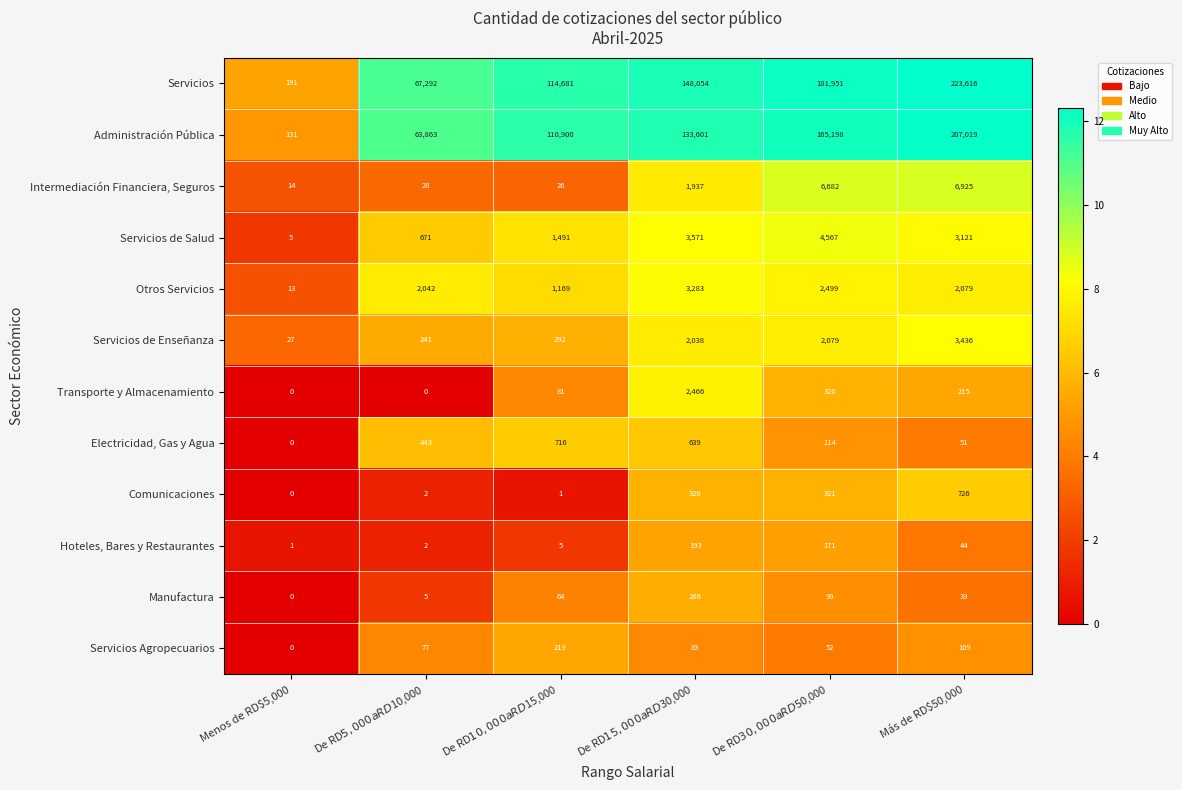

At which category is the sum across all series the highest?

Más de RD$50,000